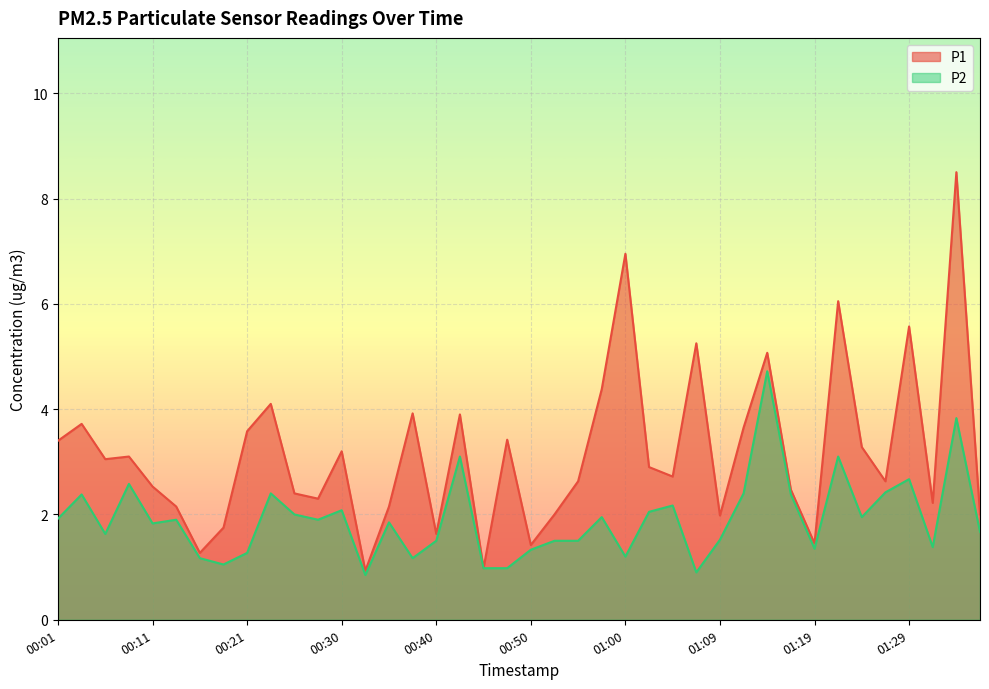

The P1 series shows 3.7 at 00:04. True or false?

True